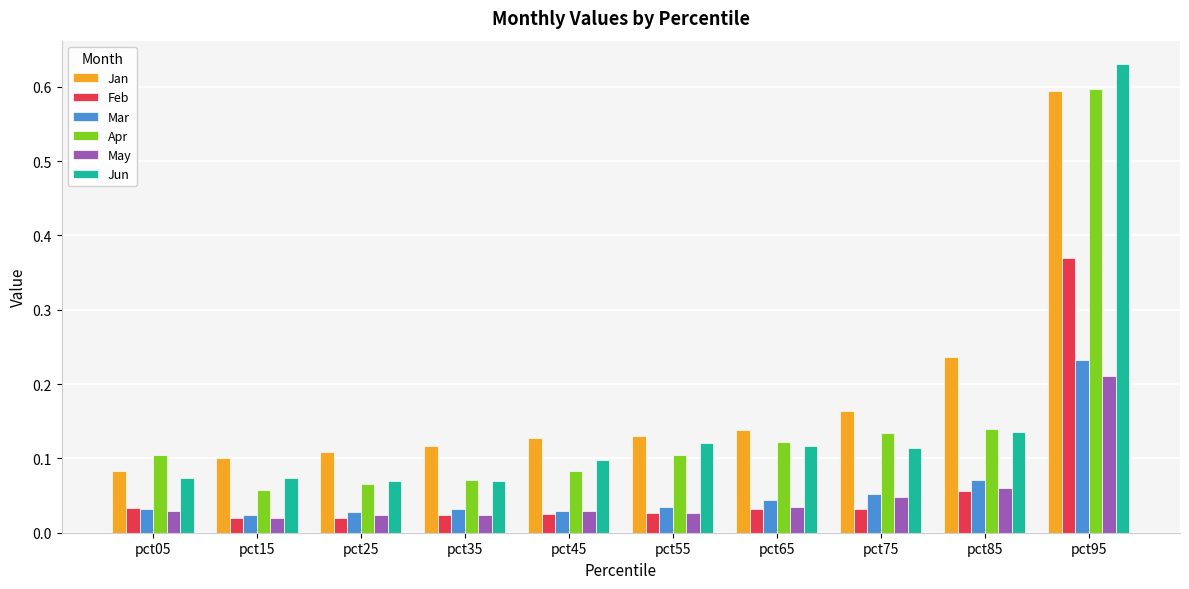

What is the sum of all May values?

0.5